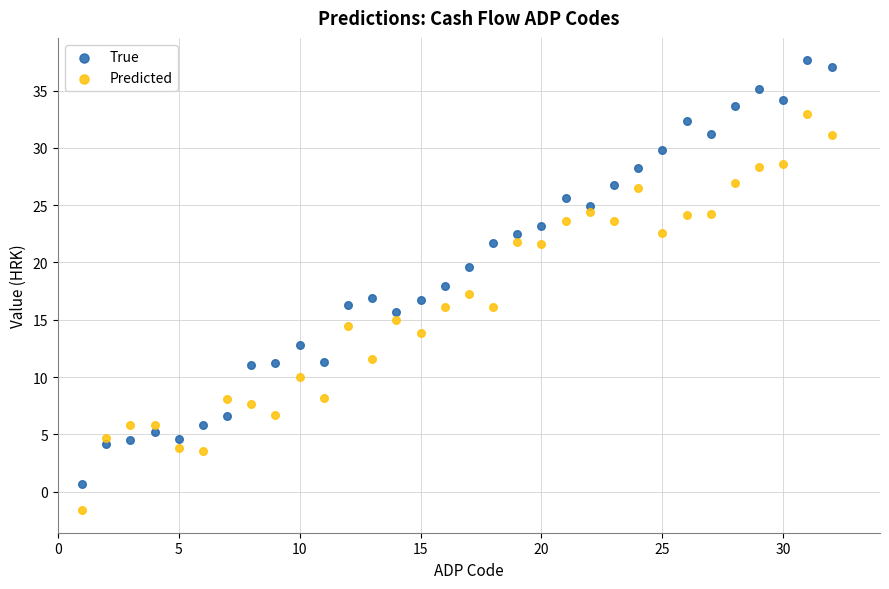

What are all the series names shown in the legend?

True, Predicted